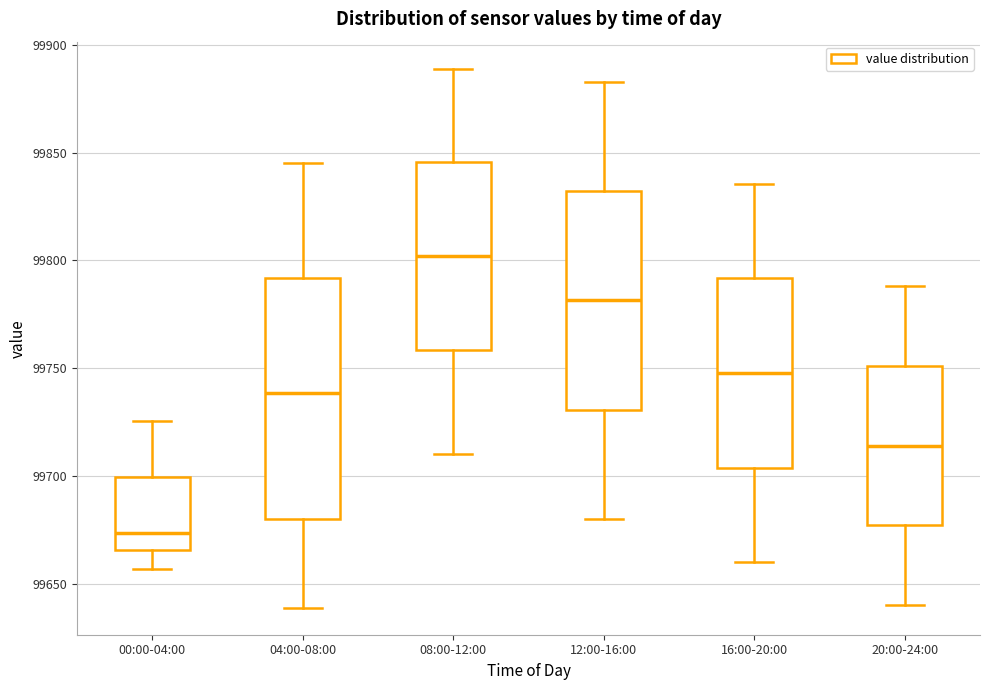

Where is the upper edge of the box for 08:00-12:00 on the y-axis? The values are not printed on the chart, so give them approximately, as read against the axis.

99845